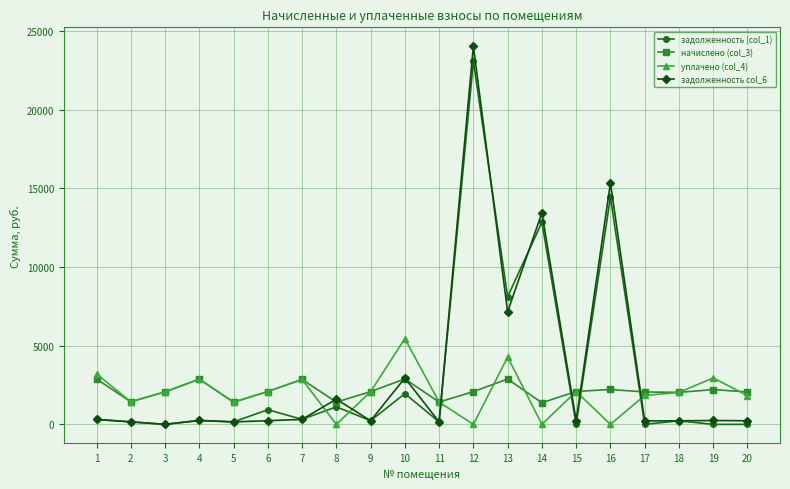

What is the difference between the уплачено (col_4) values at 14 and 5?

1411.9